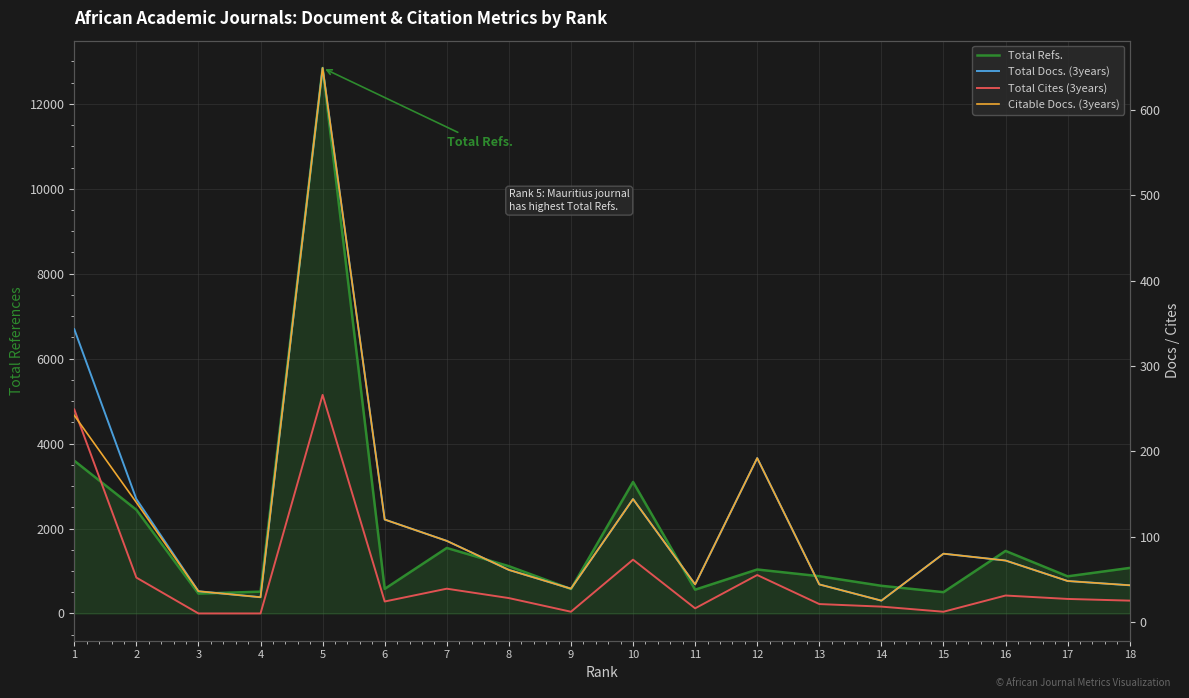

List the labels in order of Citable Docs. (3years) value, largest first.

5, 1, 12, 10, 2, 6, 7, 15, 16, 8, 17, 11, 13, 18, 9, 3, 4, 14